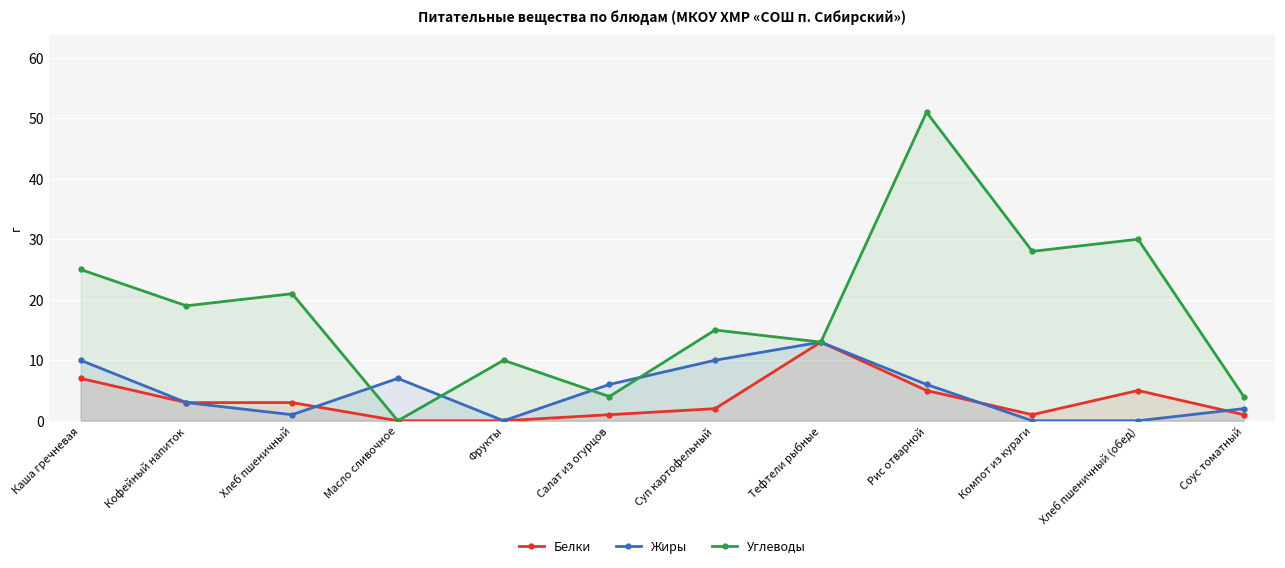

Between which two adjacent categories do Жиры and Углеводы first intersect?

Хлеб пшеничный and Масло сливочное